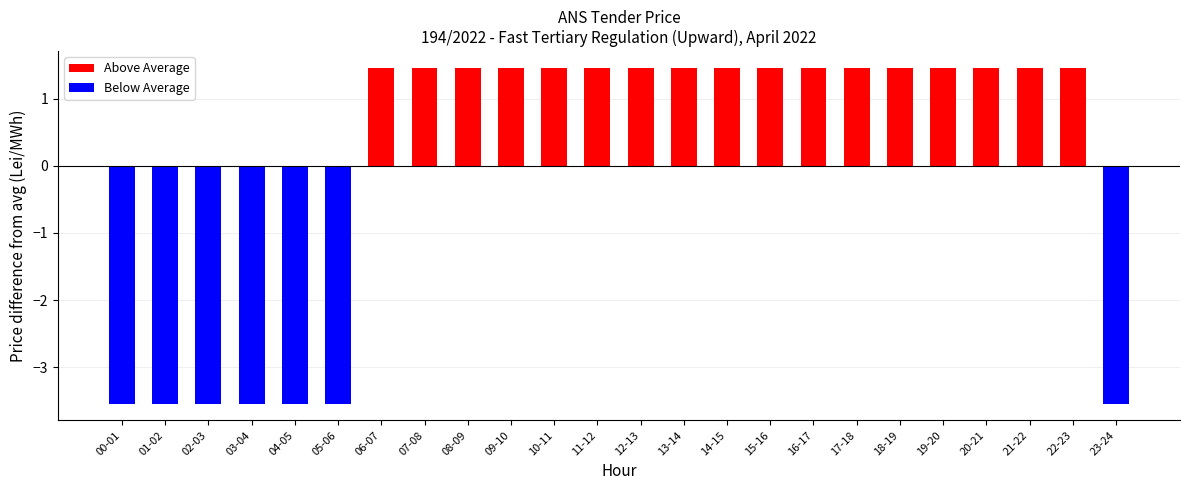

How many bars are there in total?

24